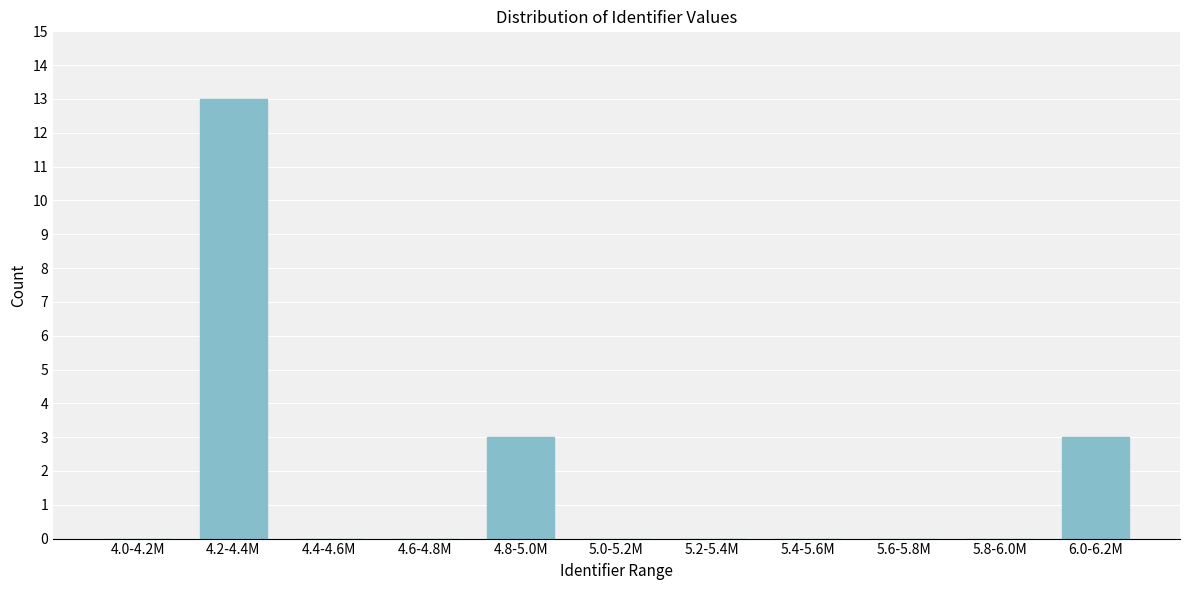

Reading right to left, transcribe all the data shown in this chart.

6.0-6.2M=3	5.8-6.0M=0	5.6-5.8M=0	5.4-5.6M=0	5.2-5.4M=0	5.0-5.2M=0	4.8-5.0M=3	4.6-4.8M=0	4.4-4.6M=0	4.2-4.4M=13	4.0-4.2M=0